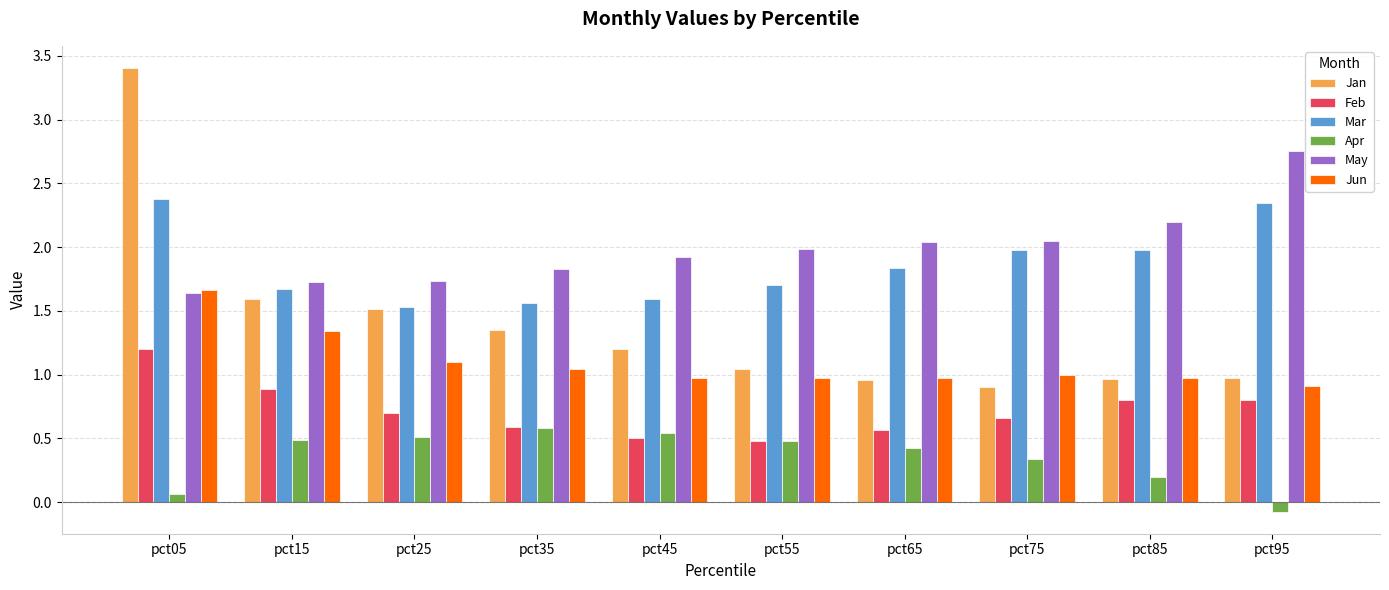

Which series has the widest spread of values?

Jan